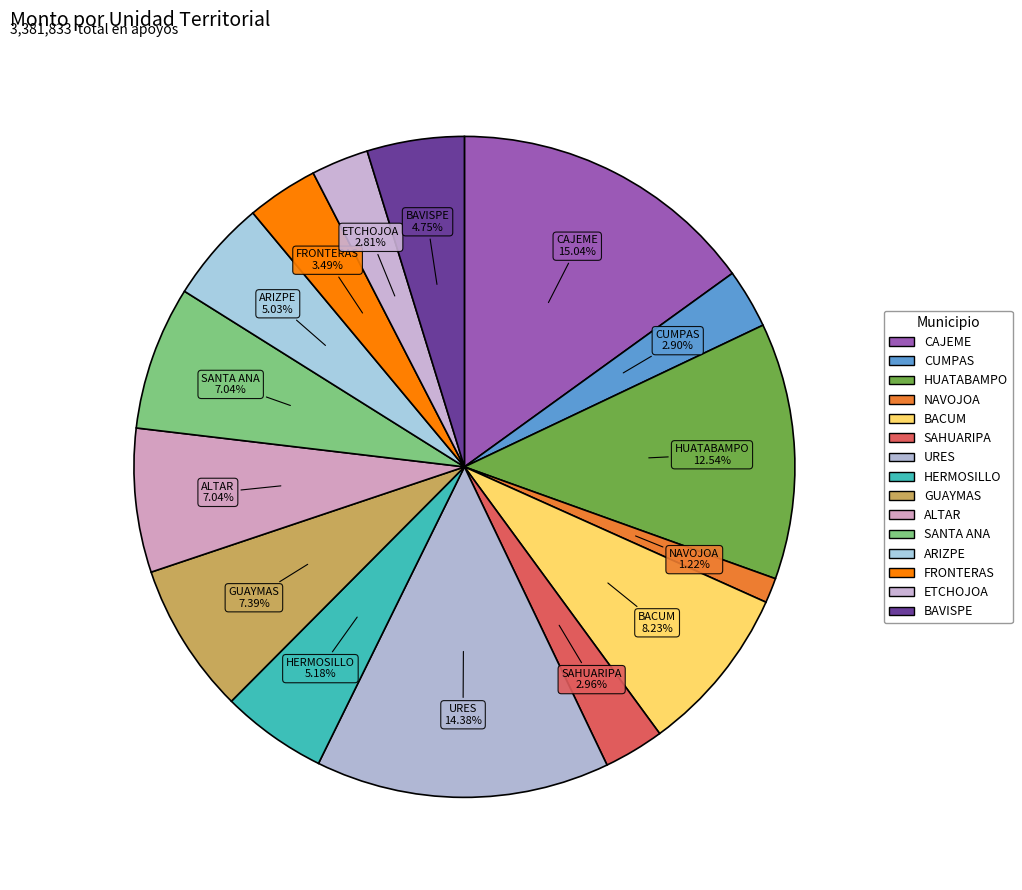

Does any single category account for the majority?

No